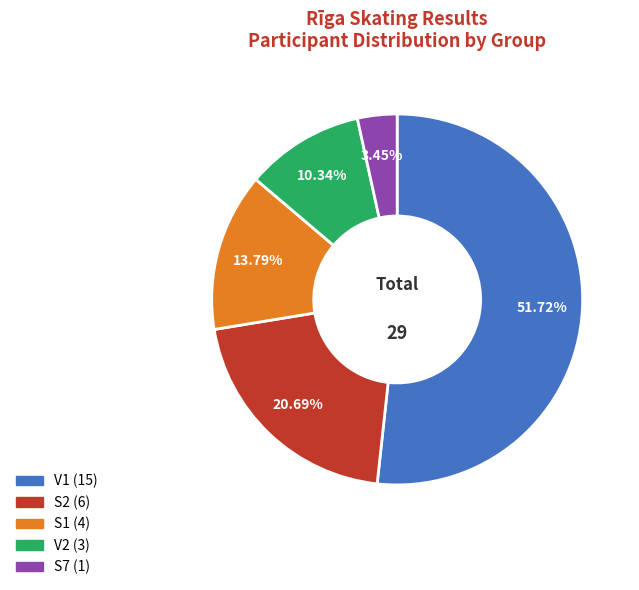

Rank the categories by value from highest to lowest.

V1, S2, S1, V2, S7